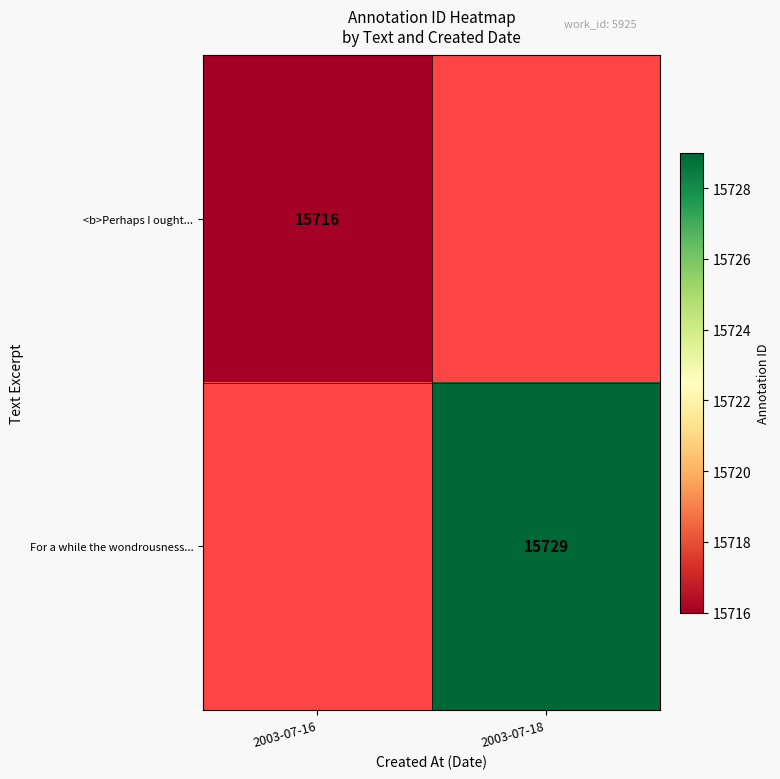

The value of <b>Perhaps I ought... at 2003-07-16 is 15716. True or false?

True